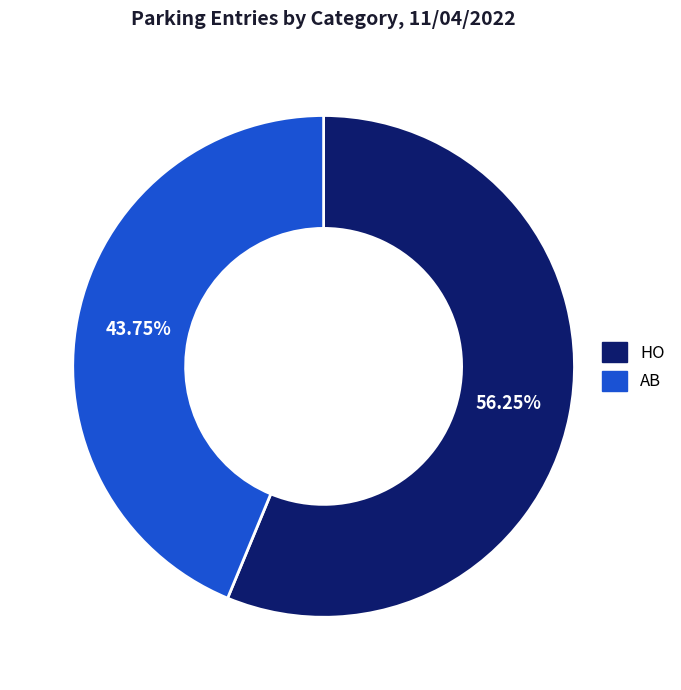

Which category accounts for the majority?

HO